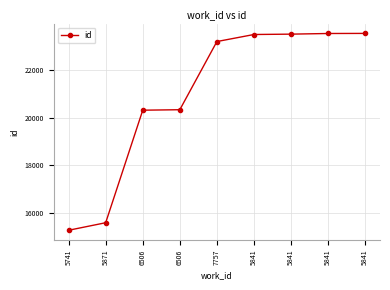

At which label is the value closest to 19403?

6506